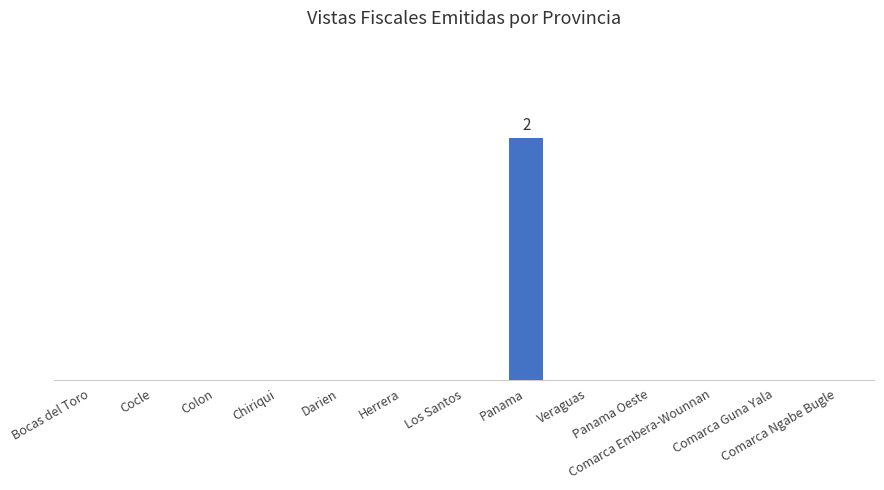

Rank the categories by value from highest to lowest.

Panama, Bocas del Toro, Cocle, Colon, Chiriqui, Darien, Herrera, Los Santos, Veraguas, Panama Oeste, Comarca Embera-Wounnan, Comarca Guna Yala, Comarca Ngabe Bugle